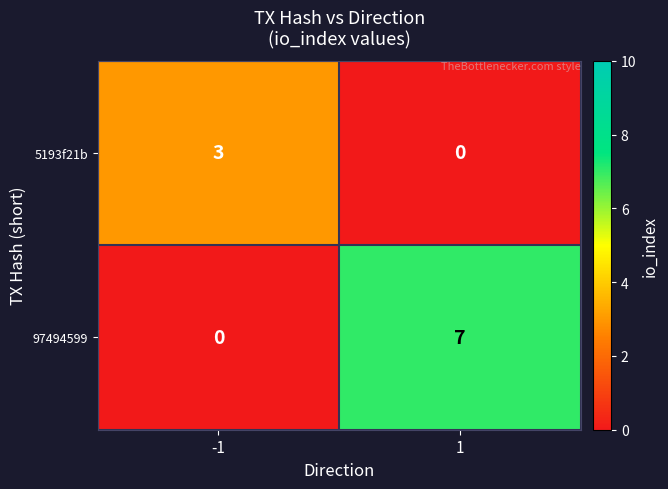

How many values in the 97494599 series are below 7?

1